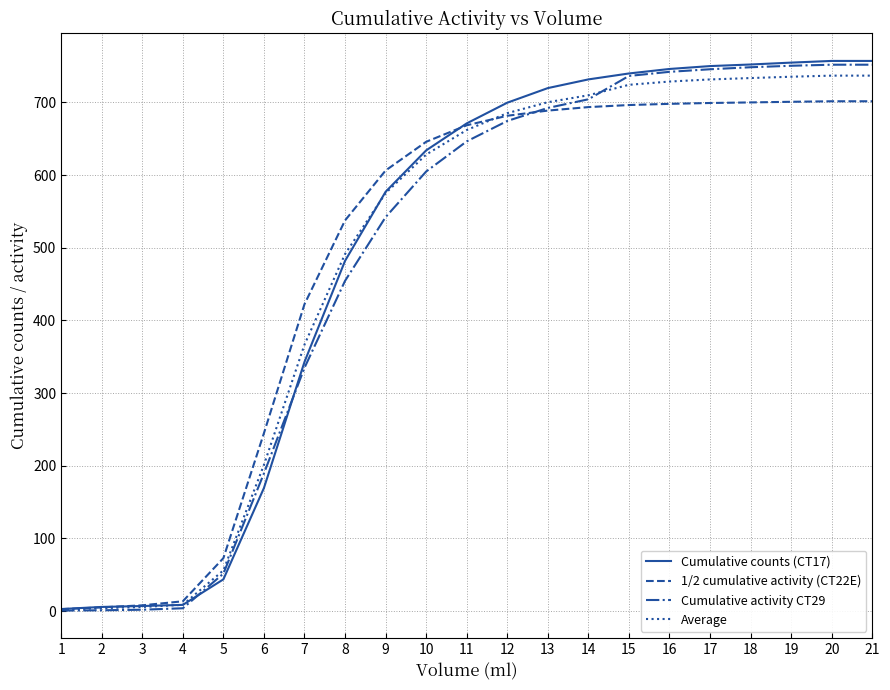

At how many categories does at least one series exceed 195?

16